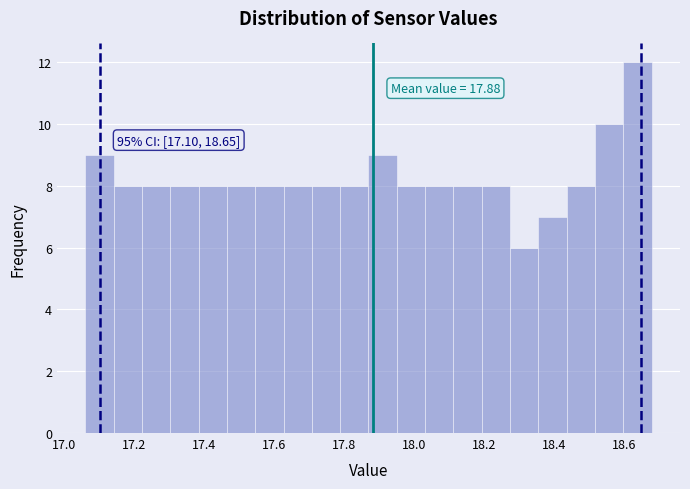

Over which range of the x-axis is the bar tallest?

18.60 to 18.68